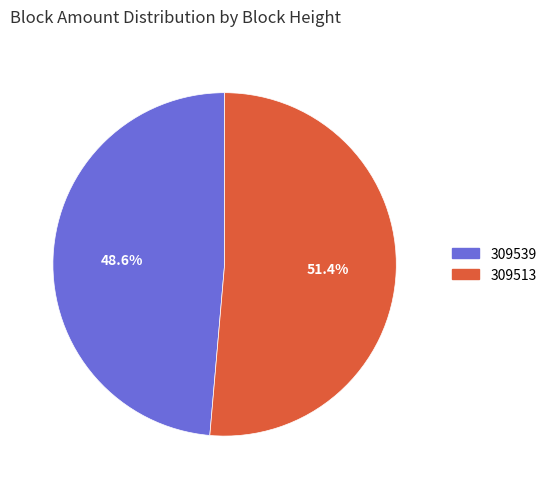

What is the largest slice in the pie chart?

309513